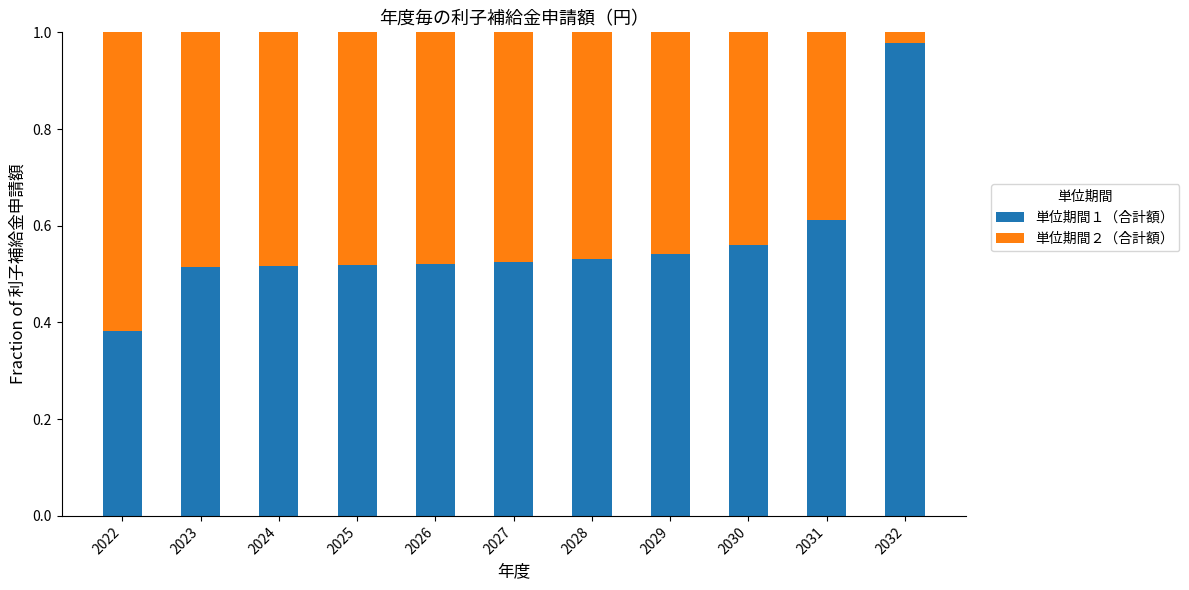

True or false: 単位期間１（合計額） has a value of 0.7 at 2022.

False